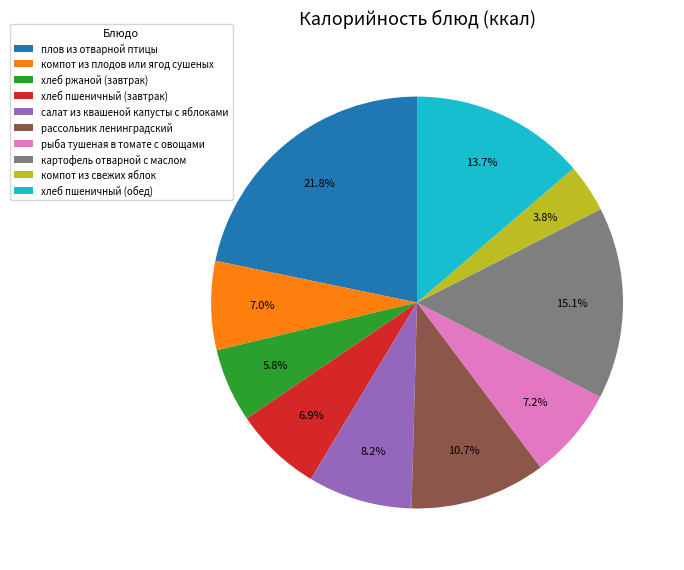

Which slice is the smallest?

компот из свежих яблок